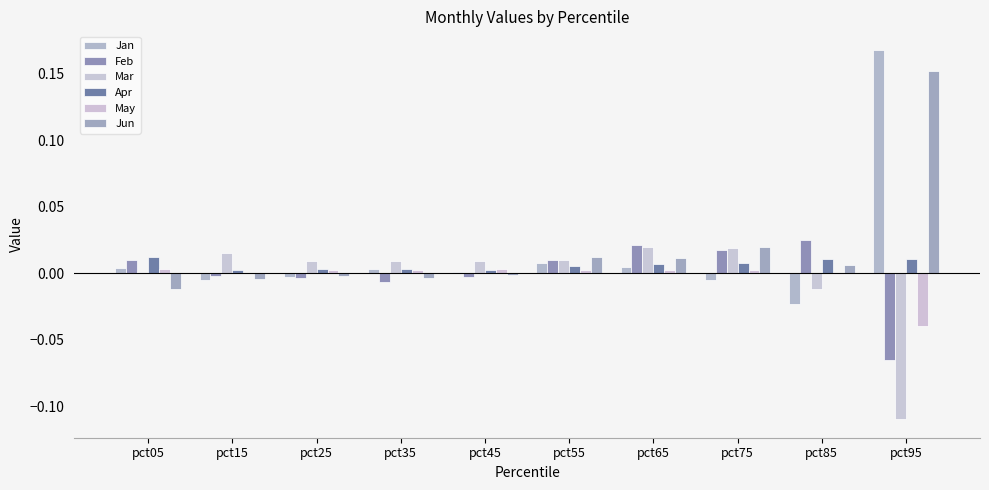

Which series has the widest spread of values?

Jan